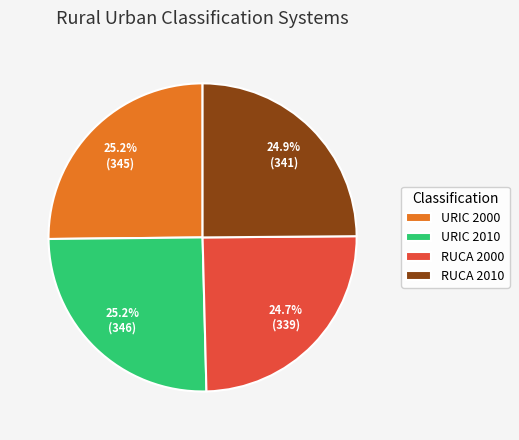

Approximately how many times larger is the value at URIC 2000 compared to URIC 2010?

1.0